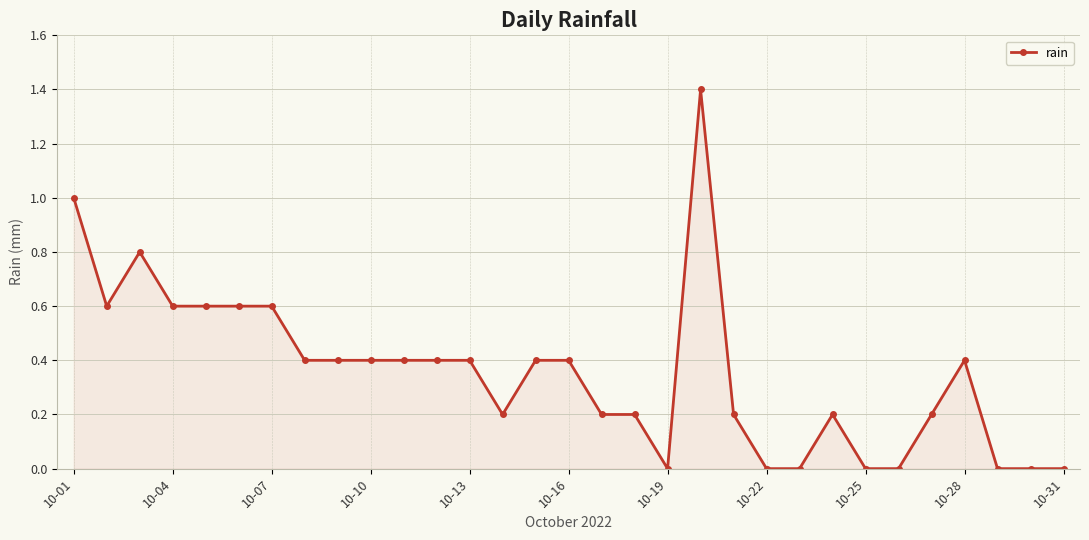

What is the maximum value shown in the chart?

1.4